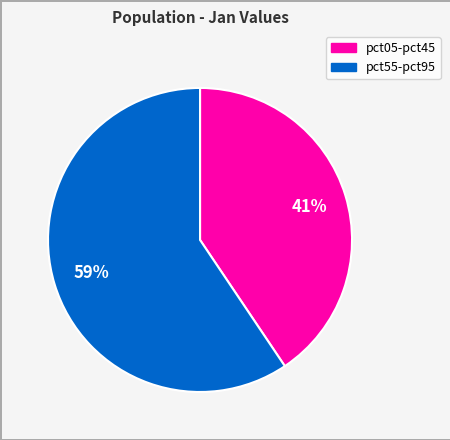

Is there any slice that represents more than half of the pie?

Yes